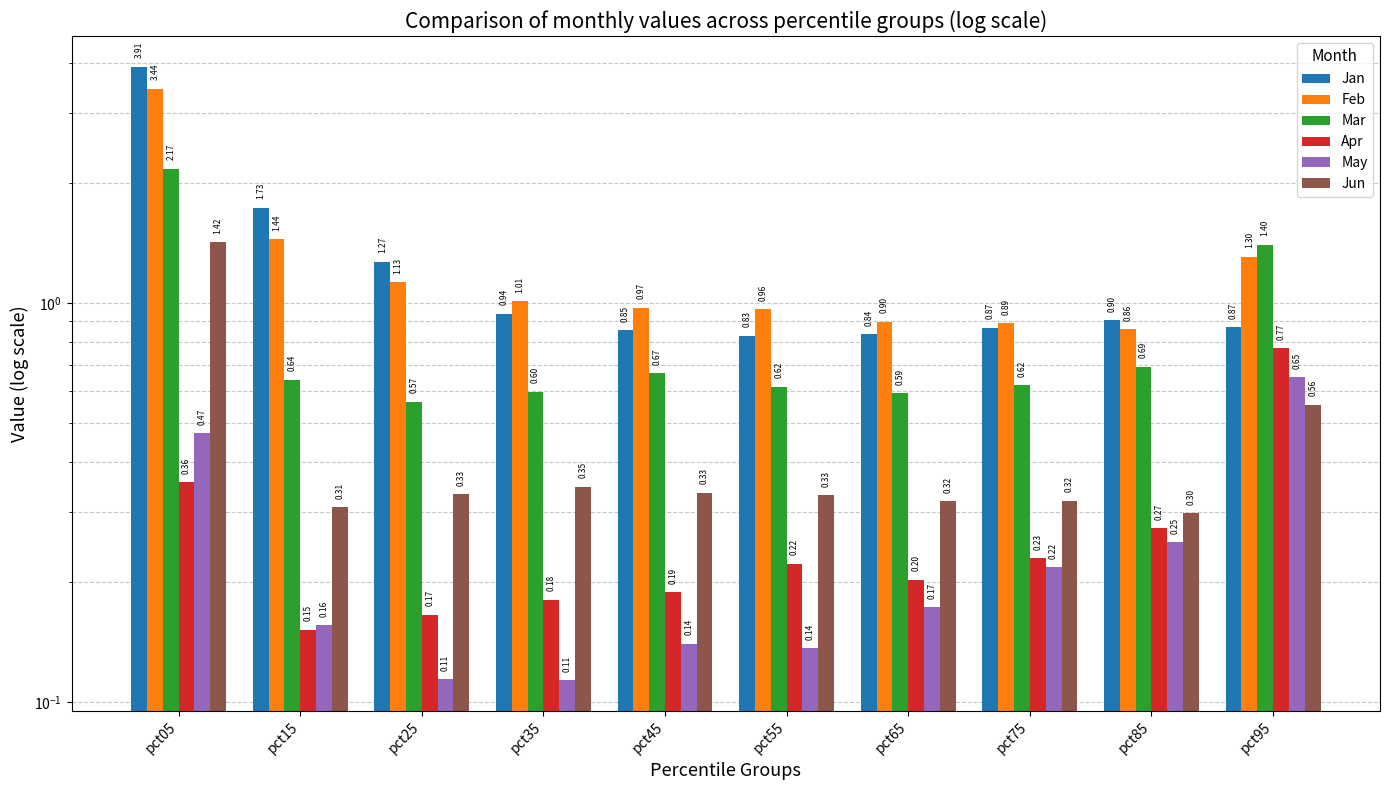

What is the minimum value shown in the chart?

0.1